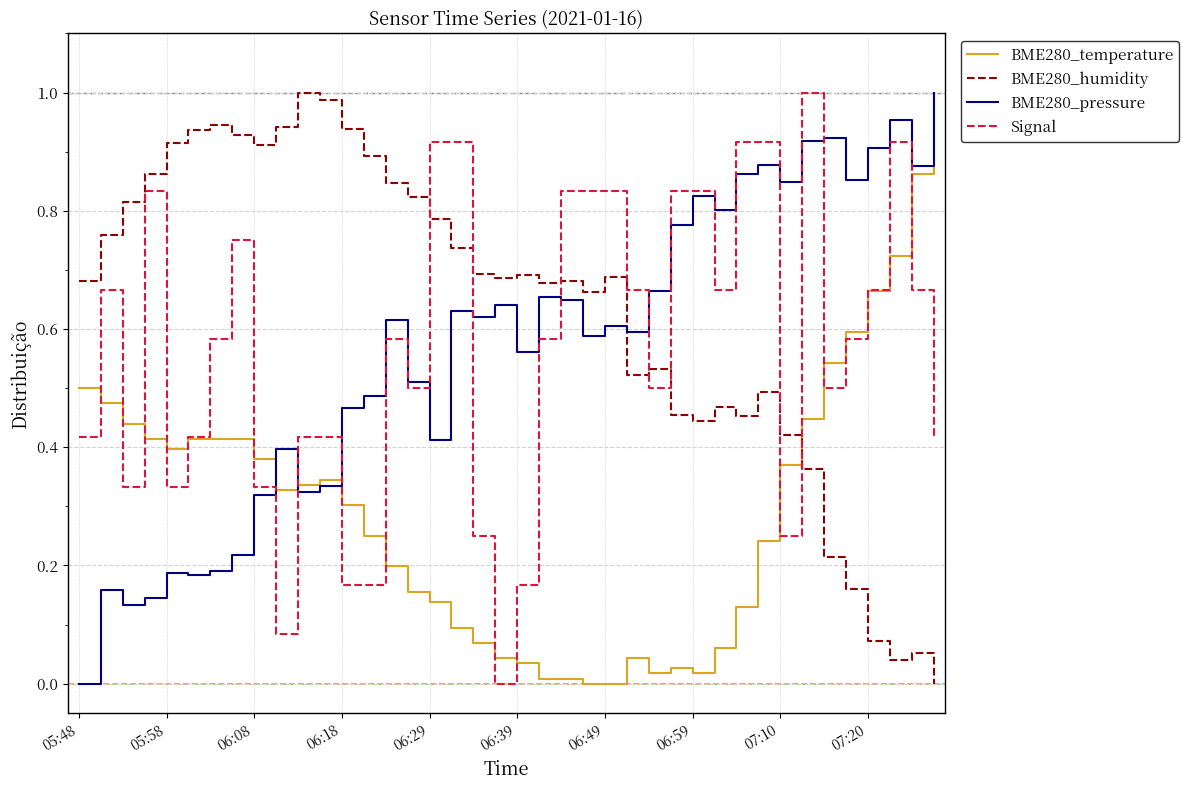

How many lines are shown in the chart?

4